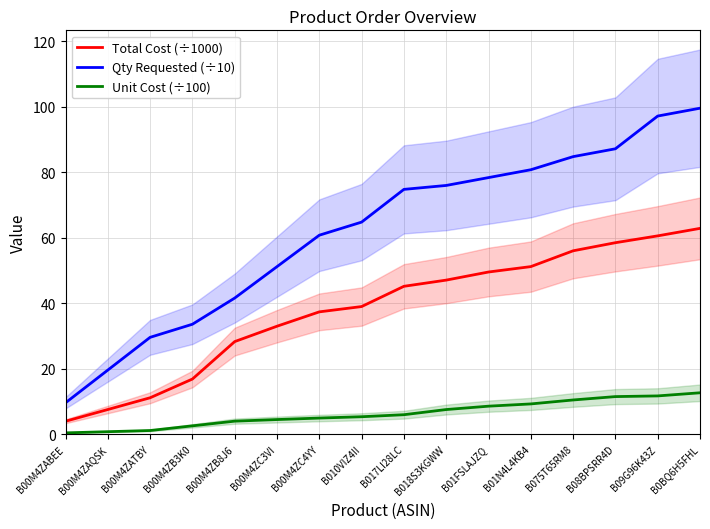

What is the lowest value of the Qty Requested (÷10) series?

9.6